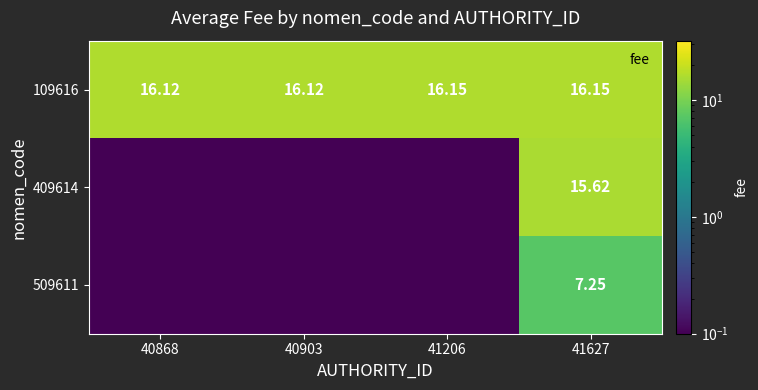

What is the approximate value of 109616 at 41206?

16.1